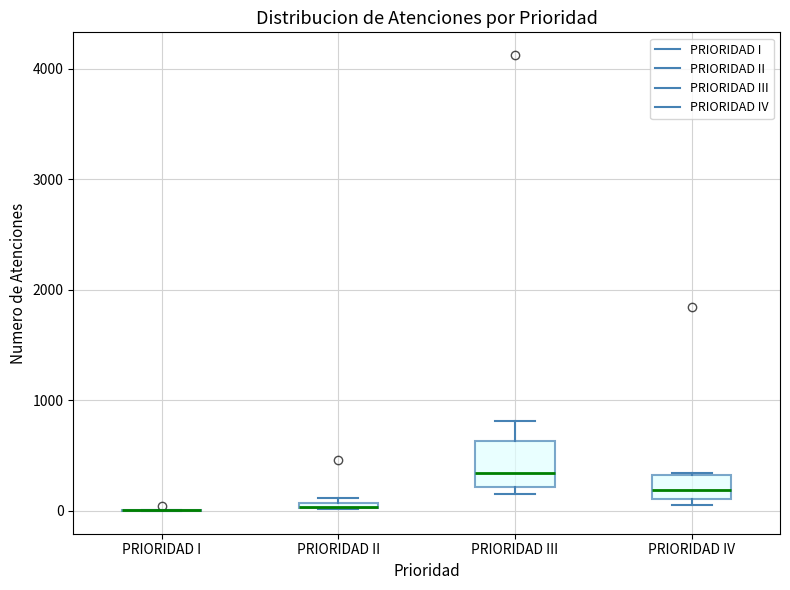

Which box is the tallest, from its lower edge to its upper edge?

PRIORIDAD III